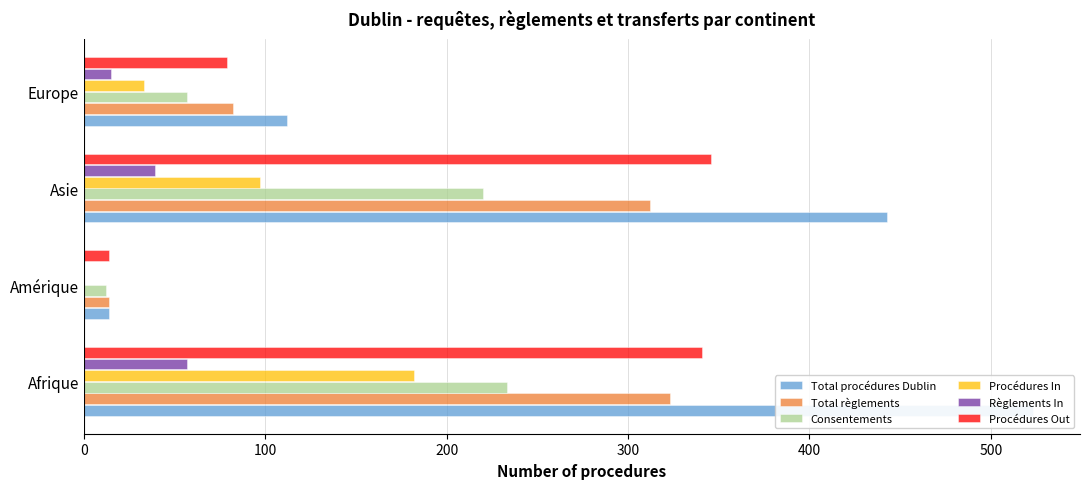

List the series in order of their peak value, lowest first.

Règlements In, Procédures In, Consentements, Total règlements, Procédures Out, Total procédures Dublin